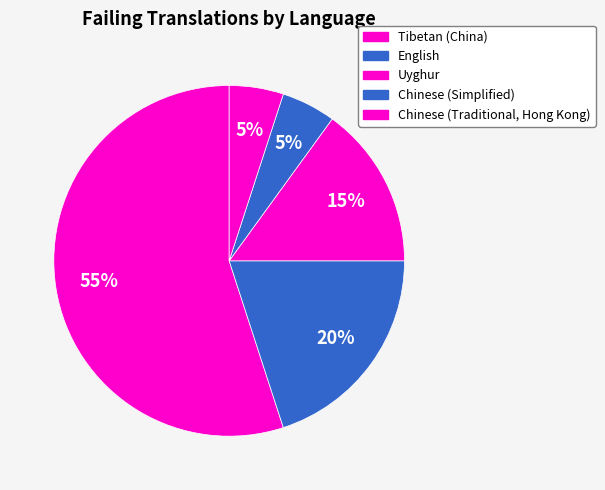

How many segments does this pie chart have?

5